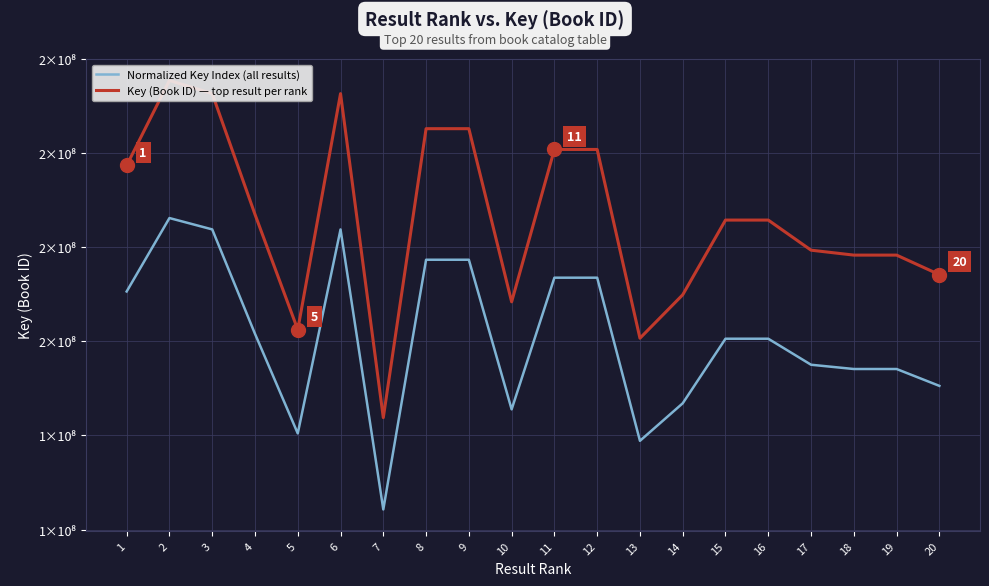

What is the sum of the Key (Book ID) — top result per rank values at 15 and 19?

364099348.0